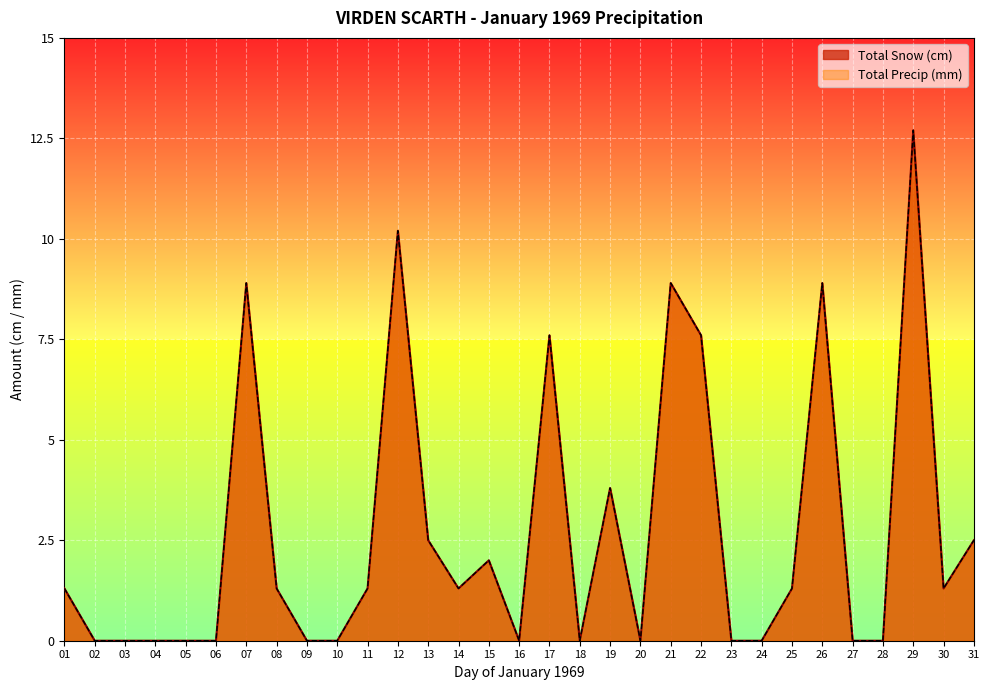

The Total Precip (mm) series shows 1.3 at 08. True or false?

True